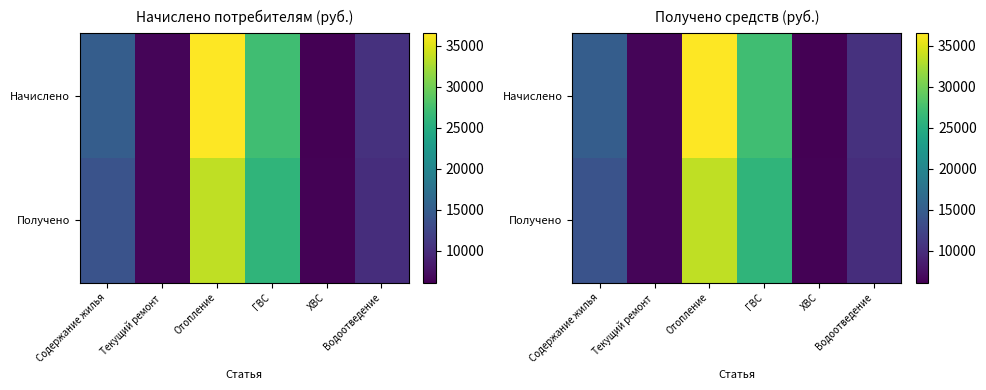

The Начислено series shows 6480.1 at Текущий ремонт. True or false?

True